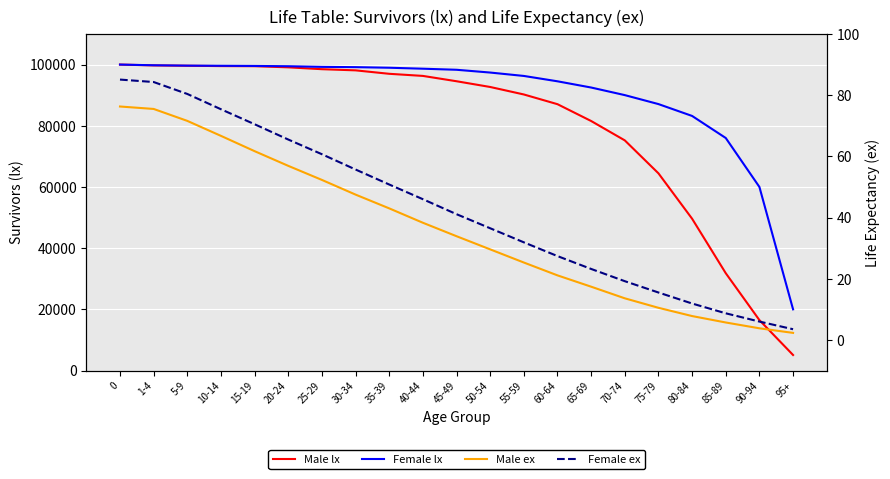

True or false: Female lx has a value of 163297.0 at 65-69.

False